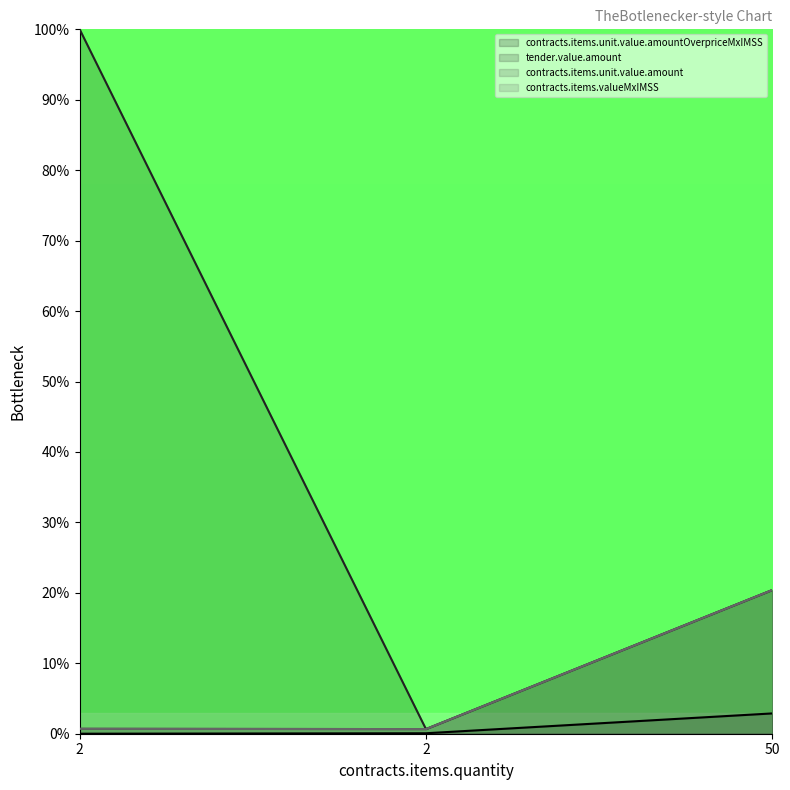

Where is contracts.items.valueMxIMSS nearest to the value 10?

2